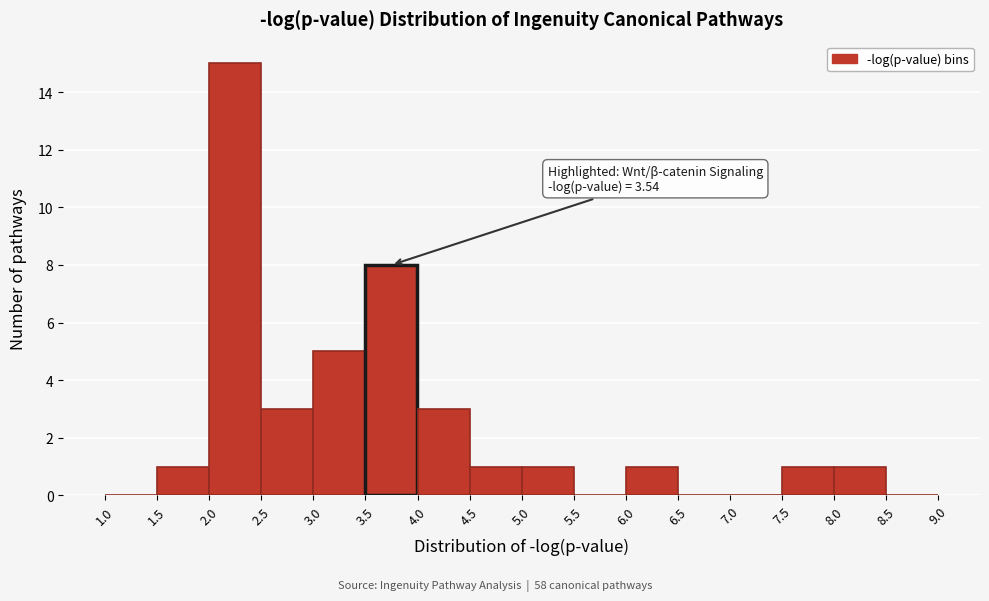

Over which range of the x-axis is the bar tallest?

2.0 to 2.5